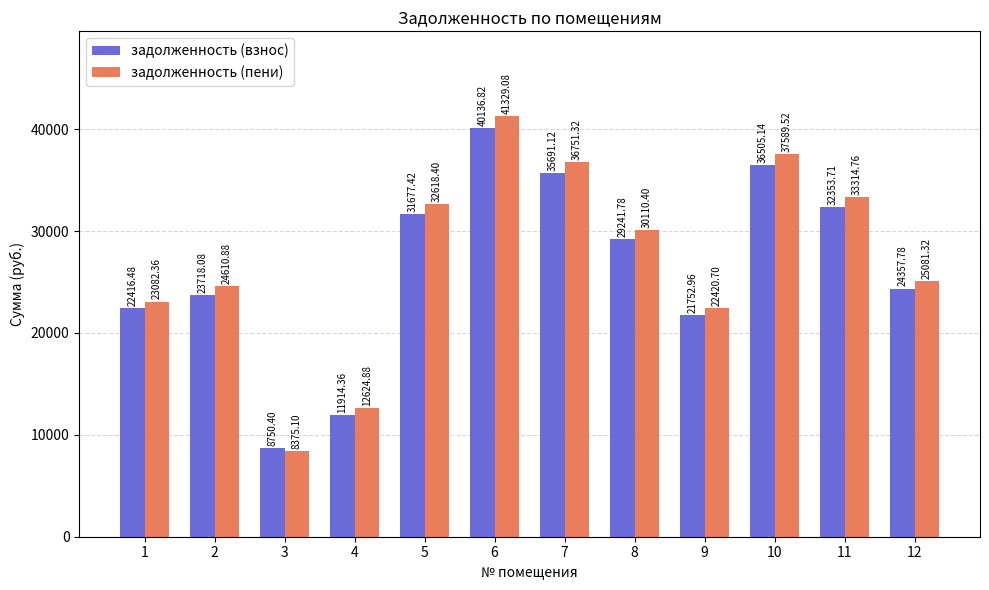

Reading right to left, what are all the values shown in this chart?

задолженность (взнос): 12=24357.8	11=32353.7	10=36505.1	9=21753.0	8=29241.8	7=35691.1	6=40136.8	5=31677.4	4=11914.4	3=8750.4	2=23718.1	1=22416.5
задолженность (пени): 12=25081.3	11=33314.8	10=37589.5	9=22420.7	8=30110.4	7=36751.3	6=41329.1	5=32618.4	4=12624.9	3=8375.1	2=24610.9	1=23082.4